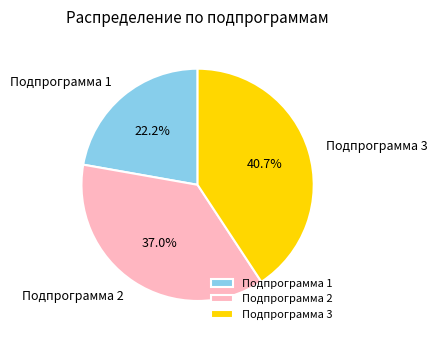

Does Подпрограмма 2 account for over 50% of the chart?

No